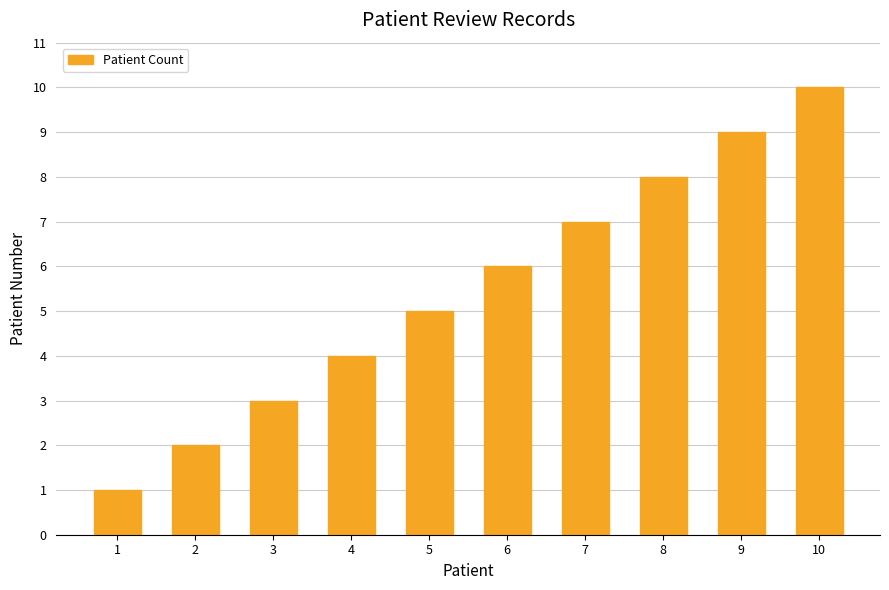

Does the chart contain stacked bars?

No